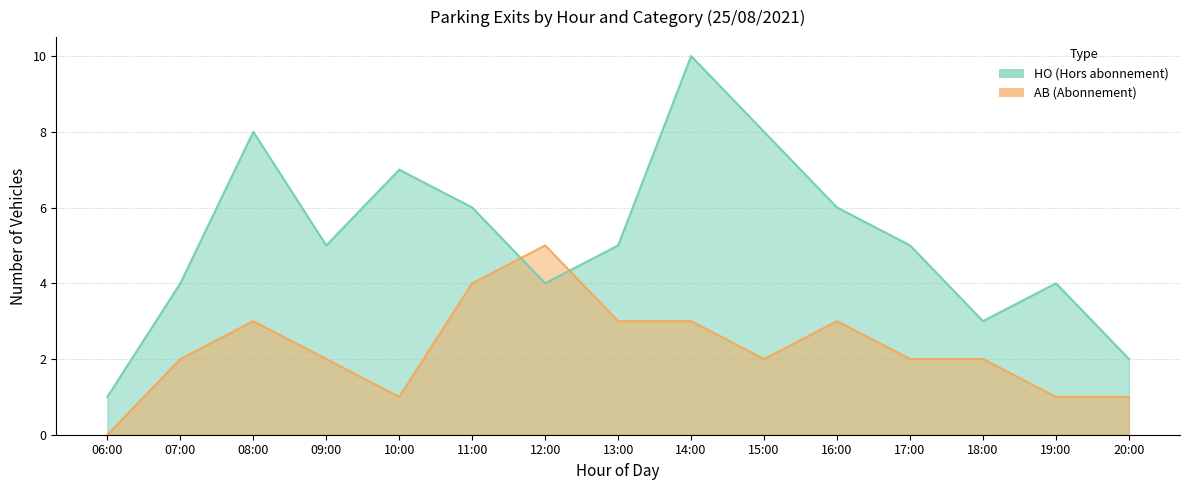

Is it true that HO equals 5 at 17:00?

True